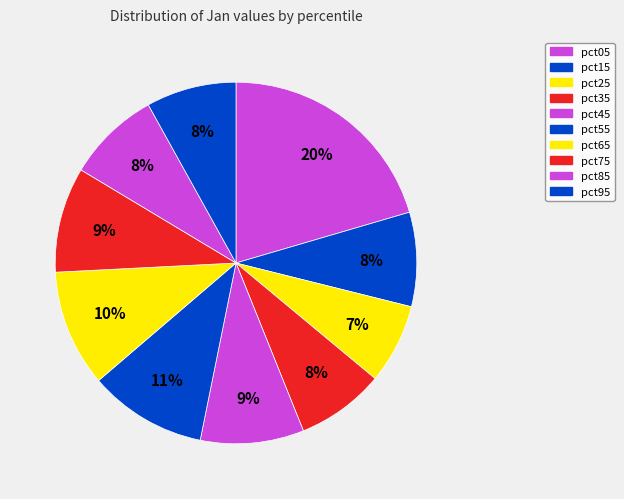

What is the largest slice in the pie chart?

pct05